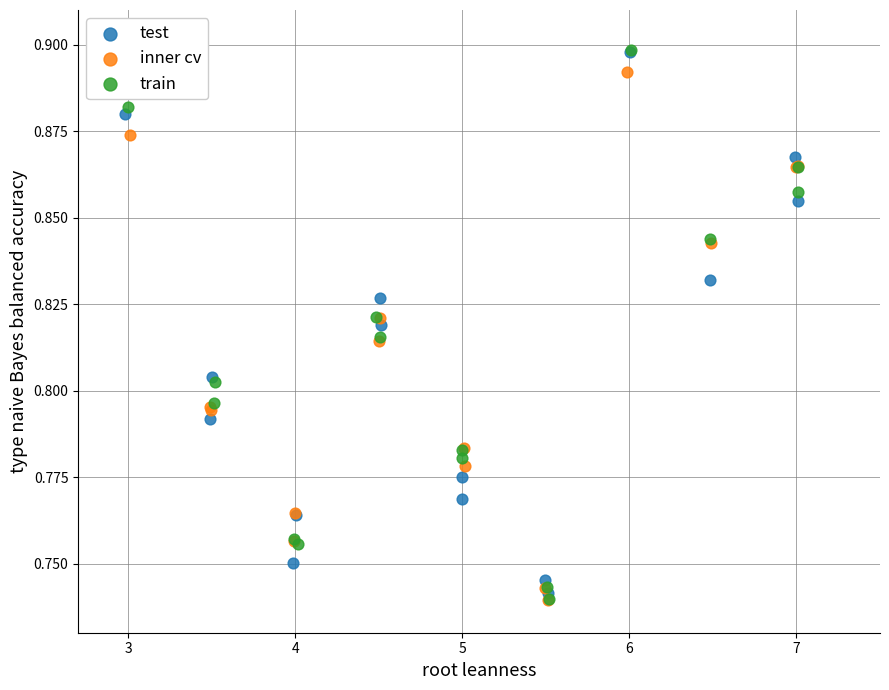

Which series has the widest spread of Y values?

train